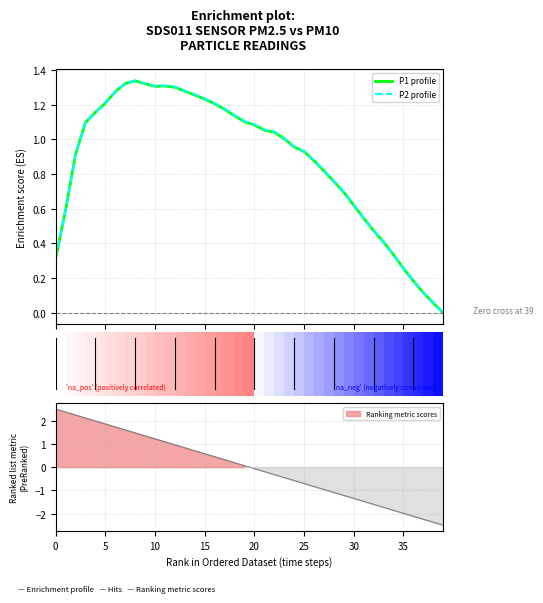

Read the P1 profile value at 24.

1.0